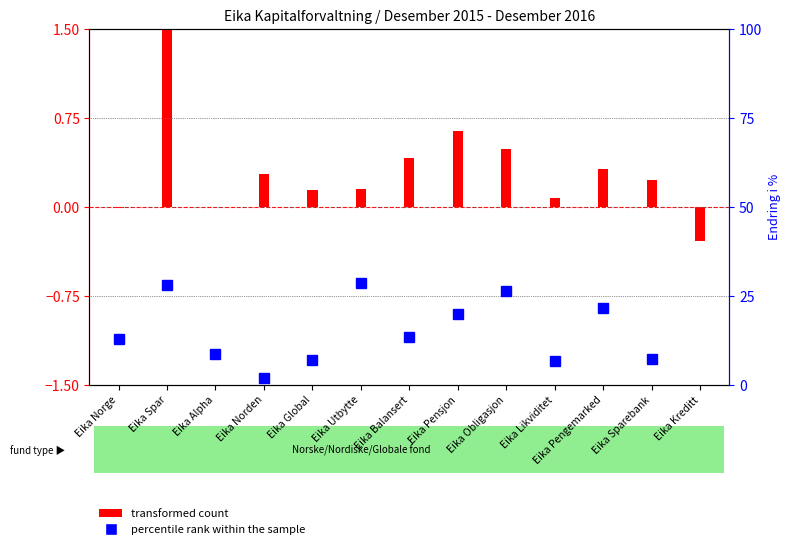

Is it true that transformed count equals 0.1 at Eika Likviditet?

True